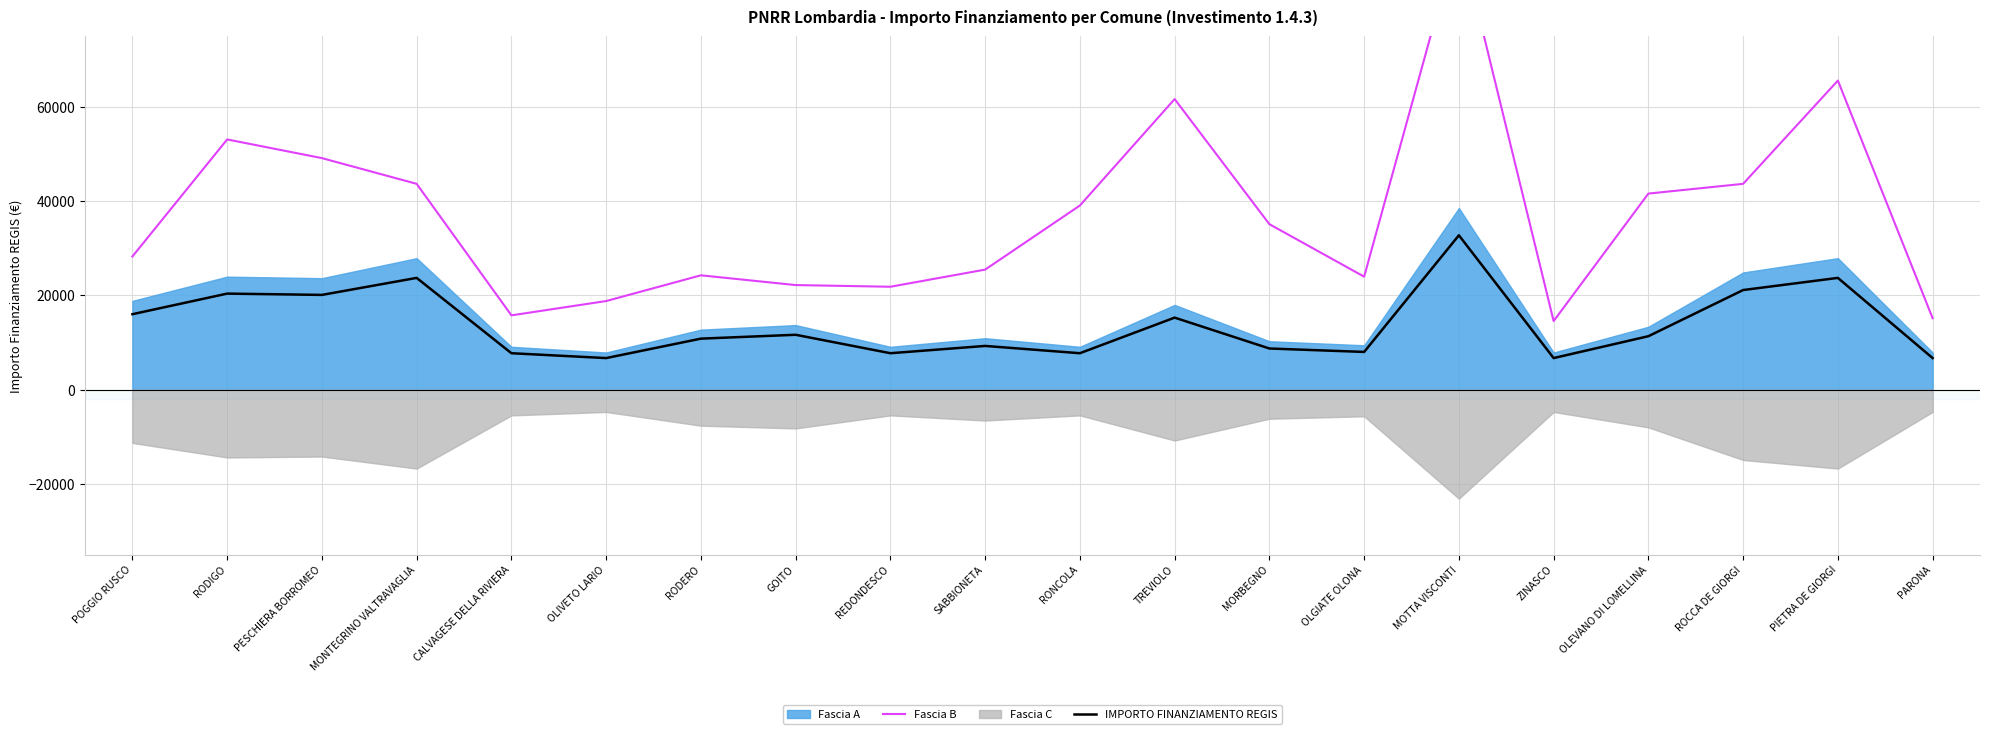

What is the maximum value for IMPORTO FINANZIAMENTO REGIS?

32780.2